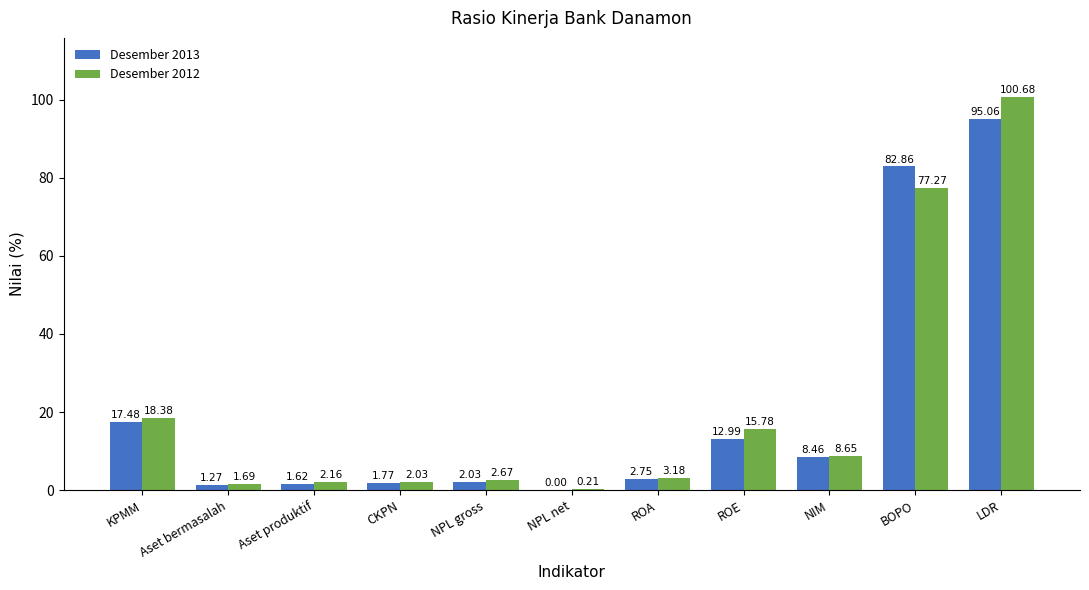

At which label does Desember 2013 reach its peak?

LDR